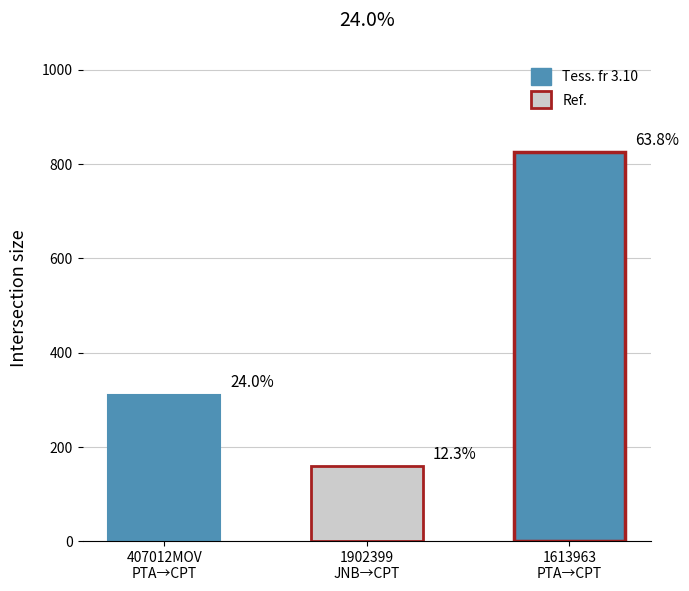

What is the sum of all values?

1293.3